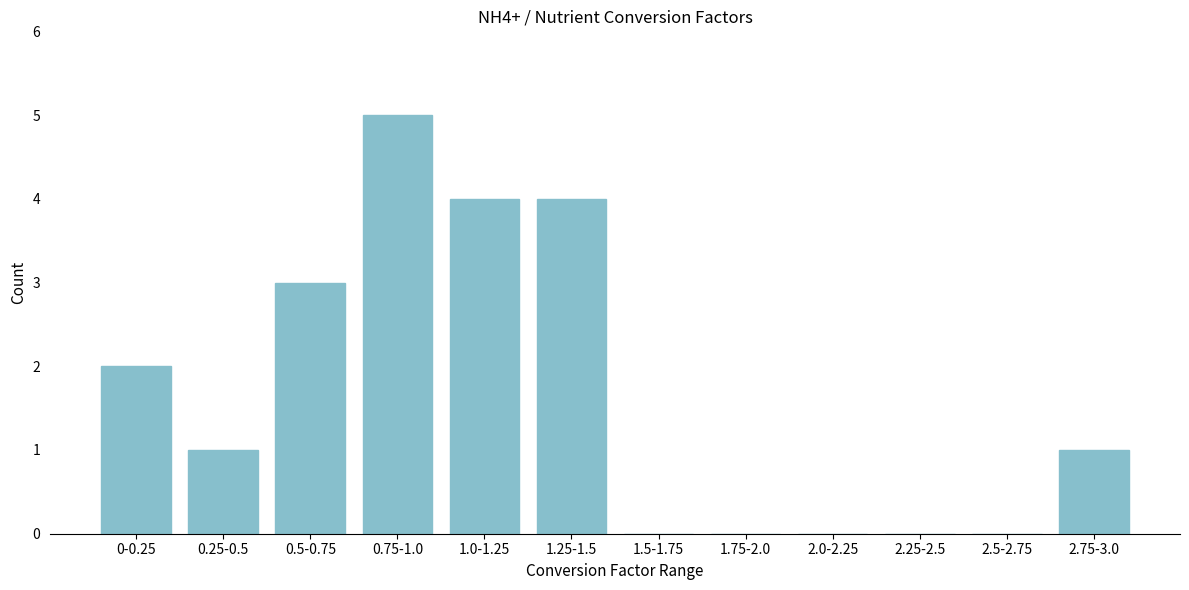

Reading right to left, extract all data points from this chart.

2.75-3.0=1	2.5-2.75=0	2.25-2.5=0	2.0-2.25=0	1.75-2.0=0	1.5-1.75=0	1.25-1.5=4	1.0-1.25=4	0.75-1.0=5	0.5-0.75=3	0.25-0.5=1	0-0.25=2